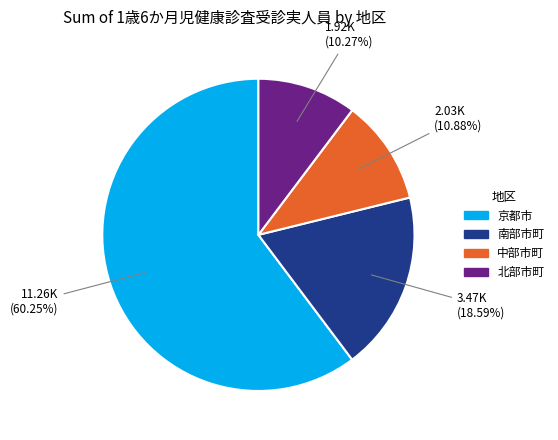

Does any single category account for the majority?

Yes